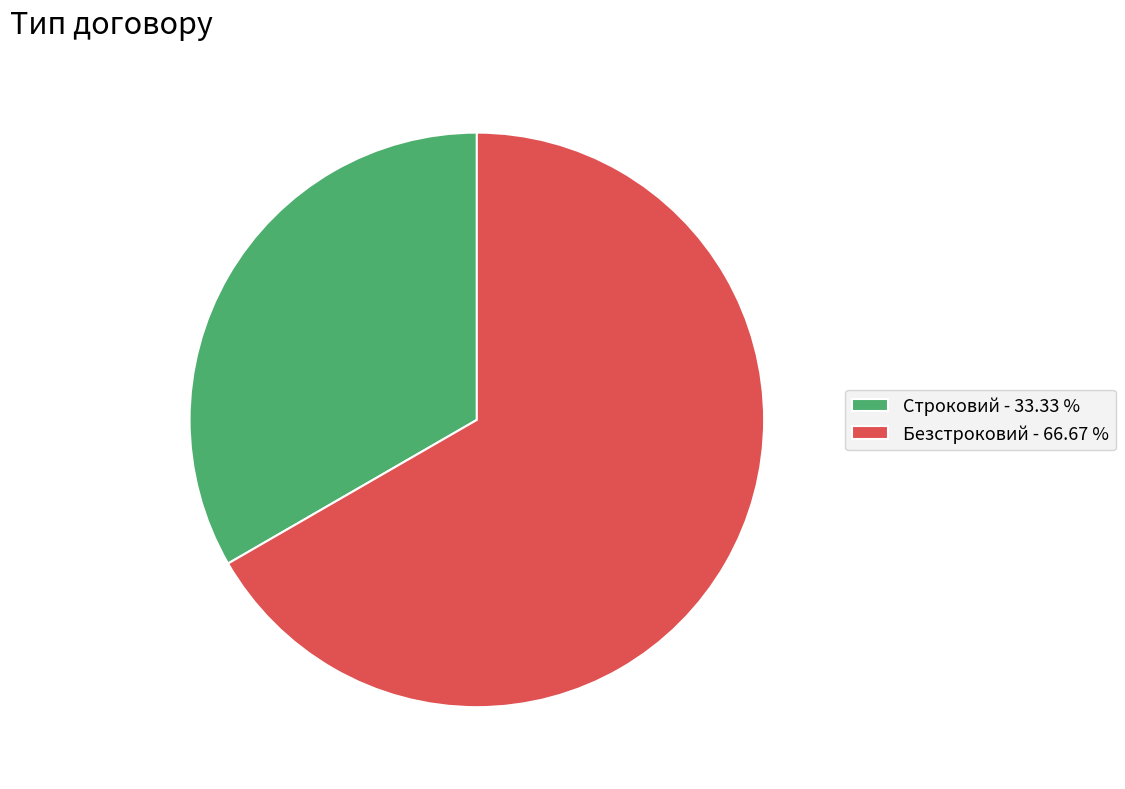

True or false: Безстроковий accounts for 67% of the total.

True